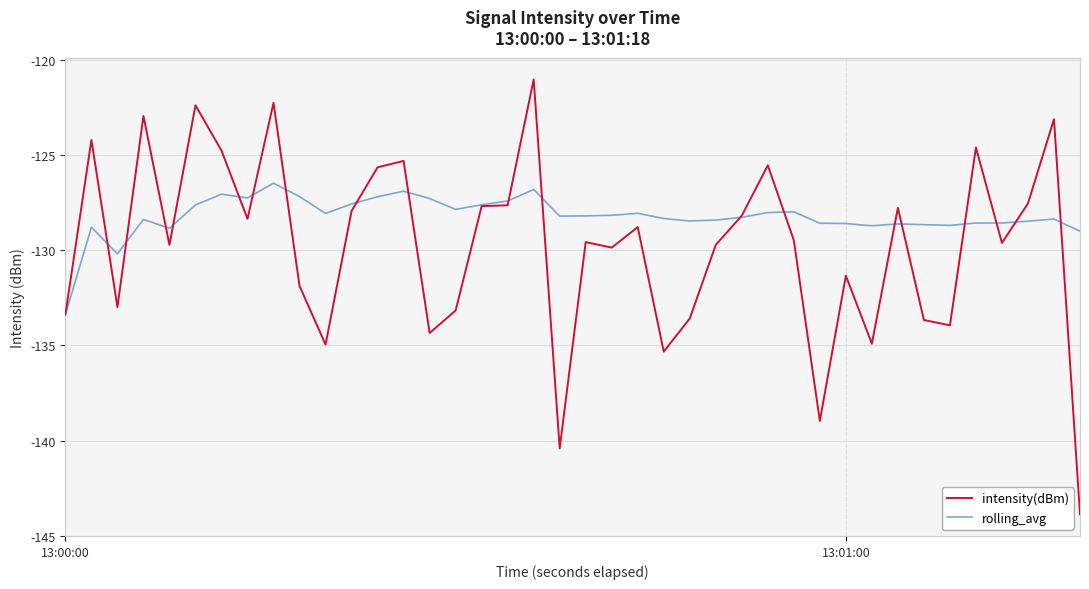

List the series in order of their peak value, lowest first.

rolling_avg, intensity(dBm)